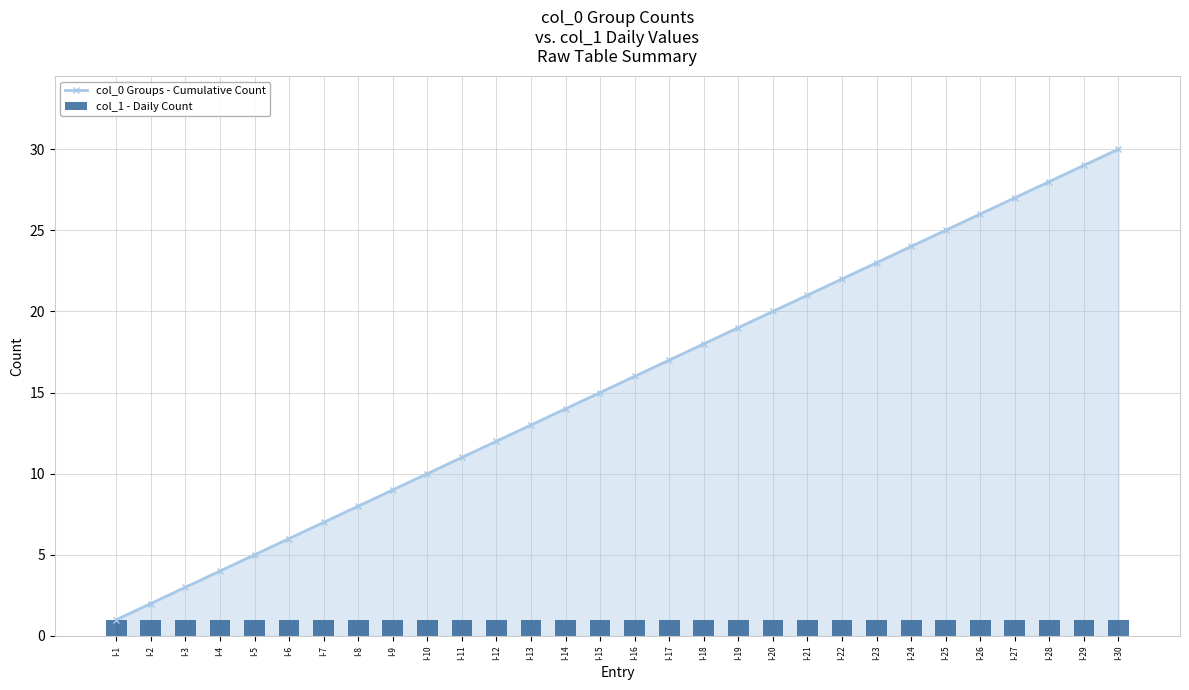

List the series in order of their peak value, highest first.

col_0 Groups - Cumulative Count, col_1 - Daily Count